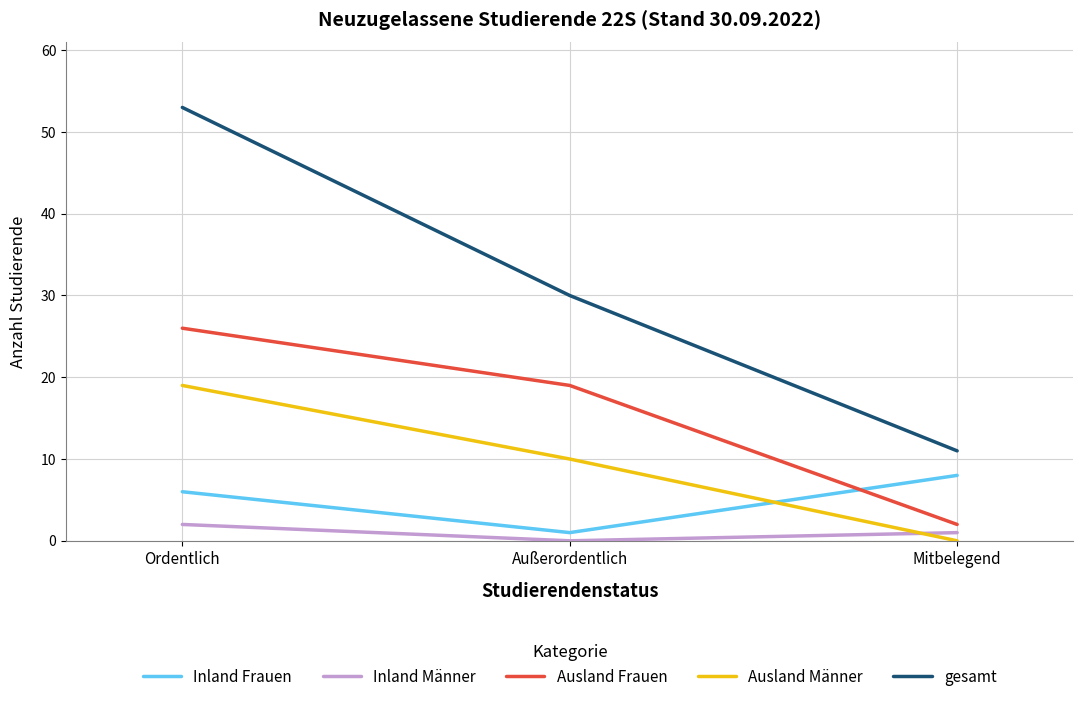

What is the total value across all series at Mitbelegend?

22